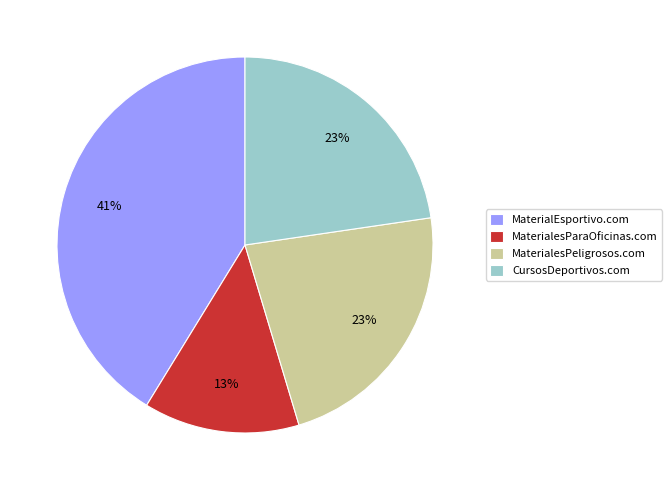

True or false: MaterialesParaOficinas.com accounts for 13% of the total.

True